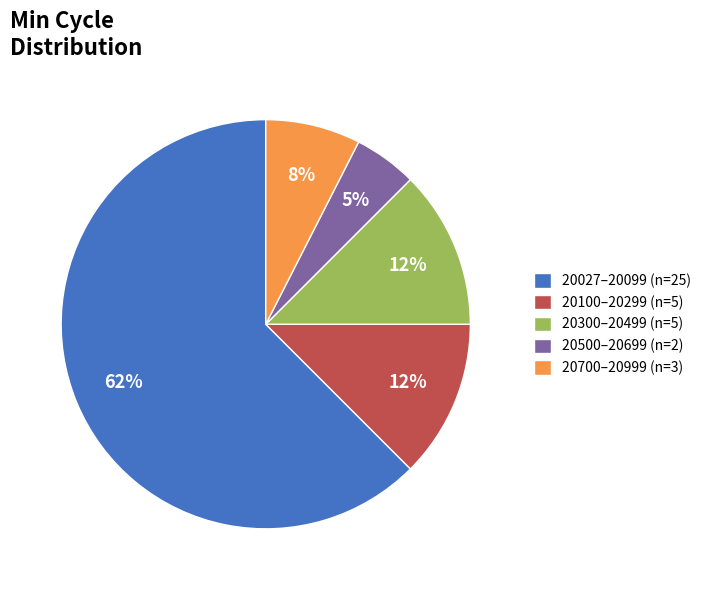

Which has a higher value, 20027–20099 (n=25) or 20500–20699 (n=2)?

20027–20099 (n=25)